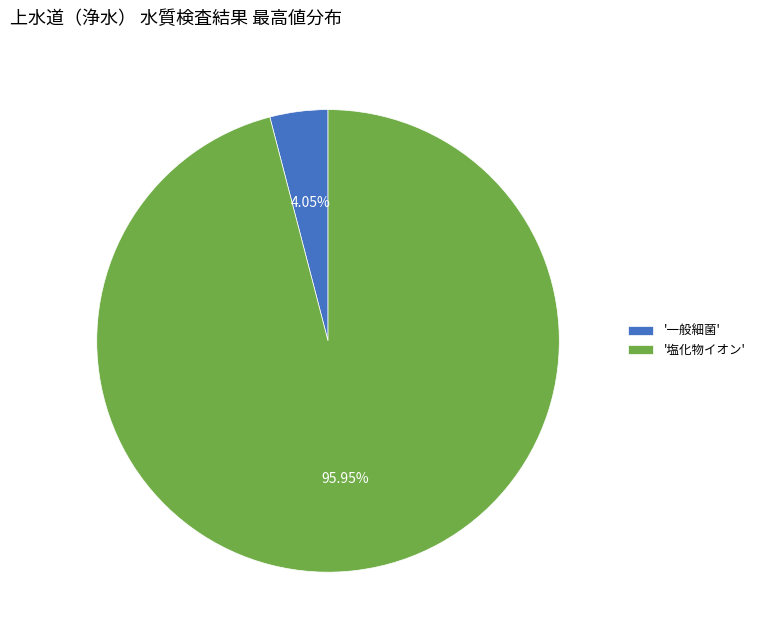

Do '塩化物イオン' and '一般細菌' together represent more than half of the pie?

Yes